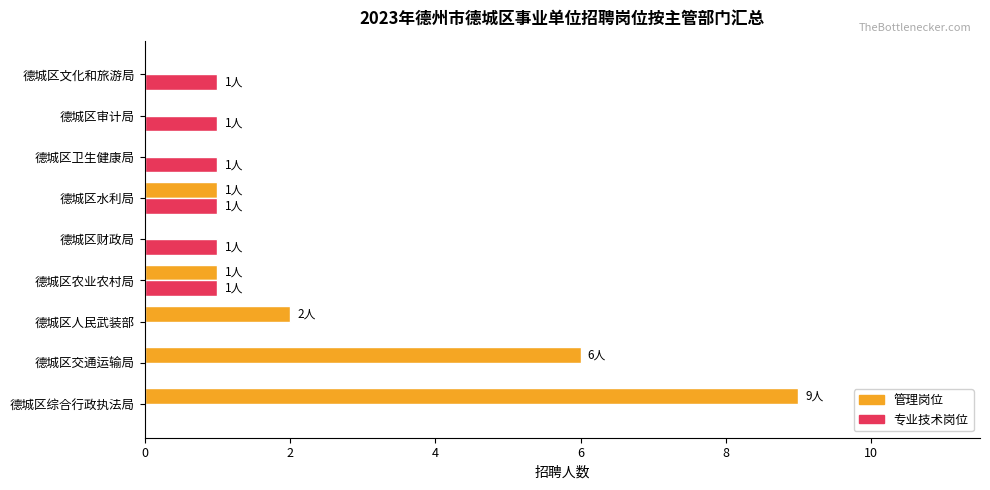

Between 德城区综合行政执法局 and 德城区文化和旅游局, which series saw the biggest shift?

管理岗位